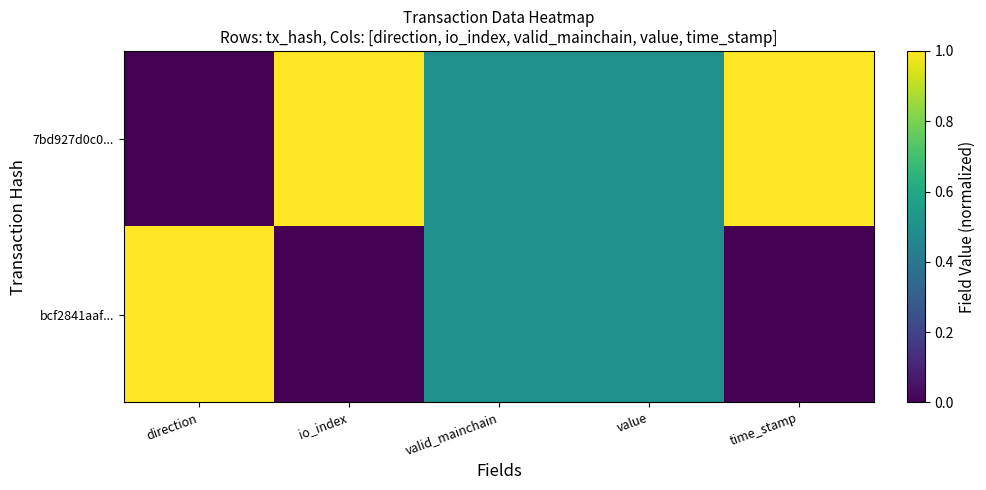

At which category is the sum across all series the highest?

direction